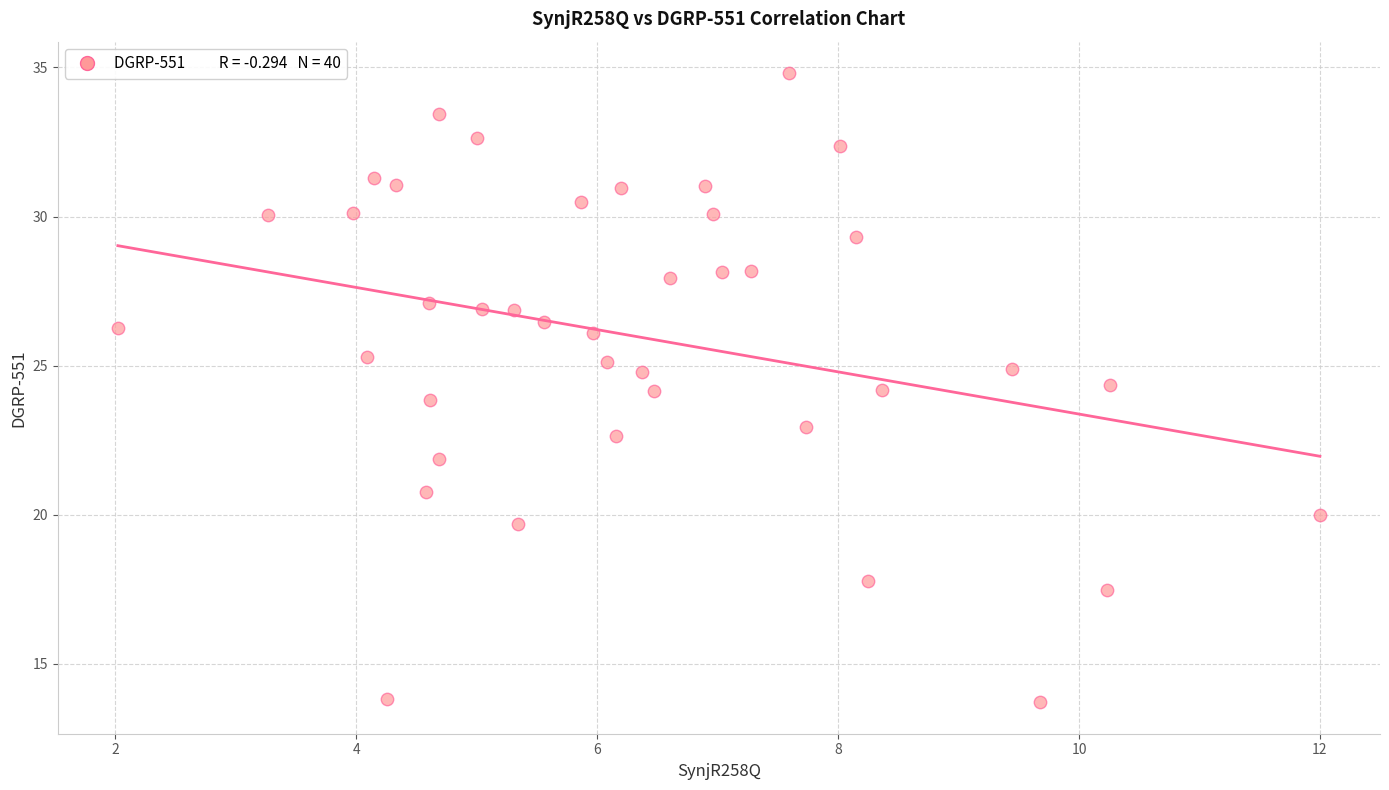

What is the range of X values (max minus min)?

10.0